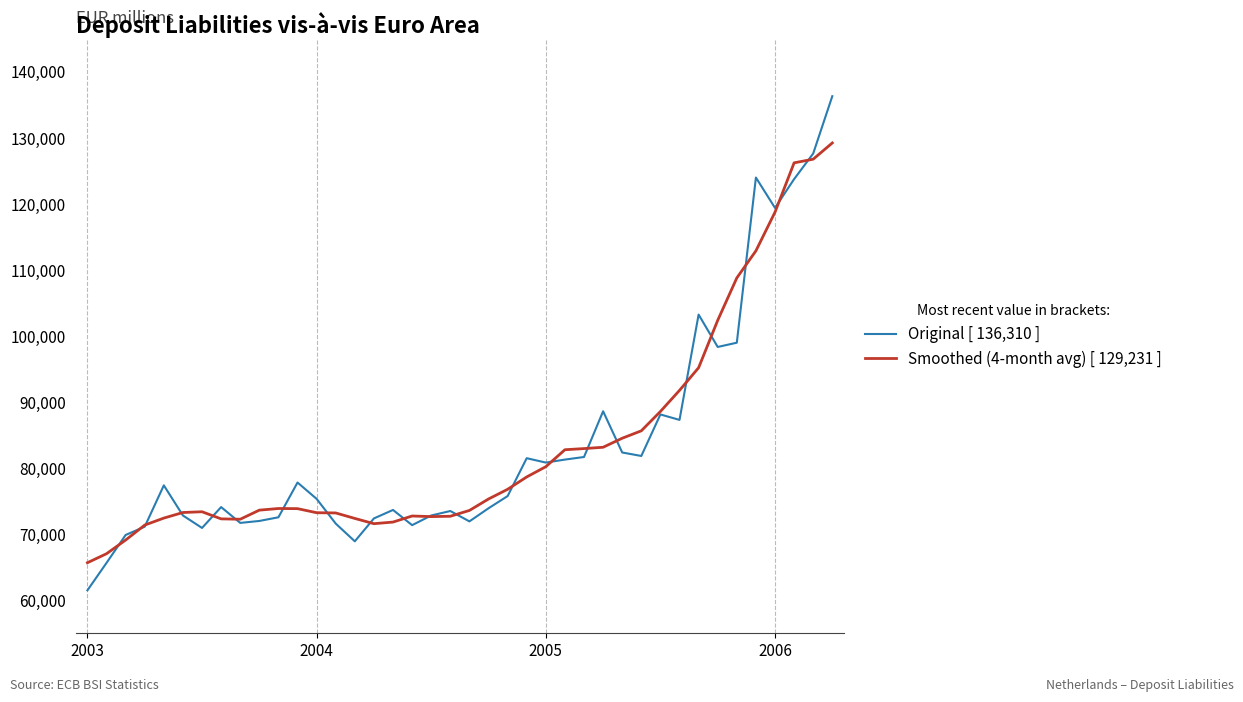

Rank the series by their maximum value, from highest to lowest.

Original [ 136,310 ], Smoothed (4-month avg) [ 129,231 ]